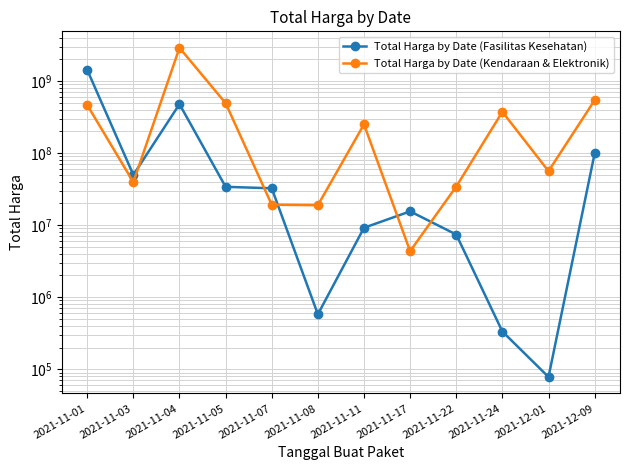

What is the label of the 7th point from the right?

2021-11-08